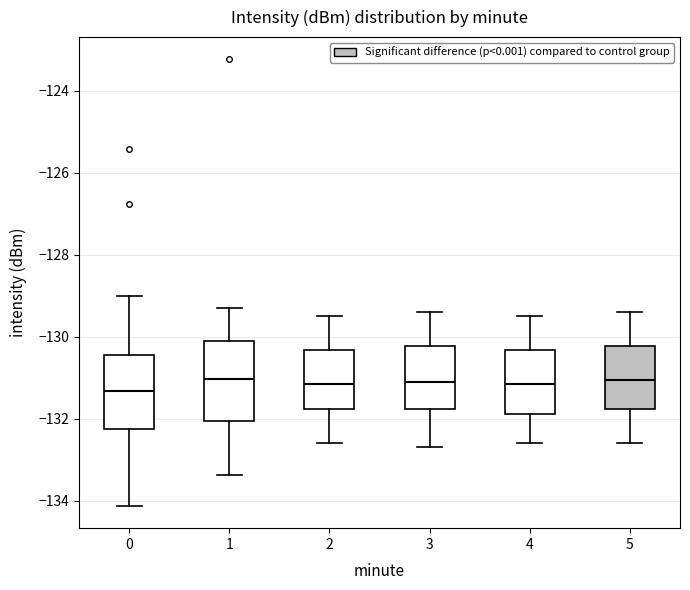

Reading left to right, read every box against the y-axis: the position of its median line, the range the box covers, and the ends of its whiskers. The values are not printed on the chart, so give them approximately, as read against the axis.

0: median -131.4, box -132.2 to -130.4, whiskers -134.2 to -129.0
1: median -131.0, box -132.0 to -130.2, whiskers -133.4 to -129.2
2: median -131.2, box -131.8 to -130.4, whiskers -132.6 to -129.4
3: median -131.0, box -131.8 to -130.2, whiskers -132.6 to -129.4
4: median -131.2, box -131.8 to -130.4, whiskers -132.6 to -129.4
5: median -131.0, box -131.8 to -130.2, whiskers -132.6 to -129.4